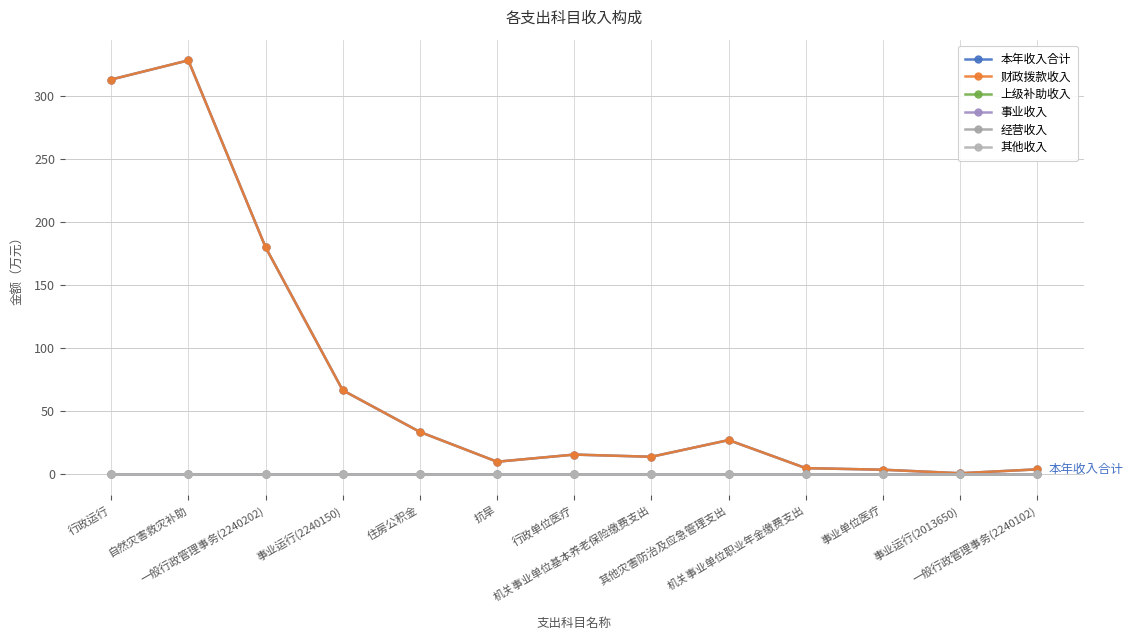

Reading left to right, extract all data points from this chart.

本年收入合计: 行政运行=313.2	自然灾害救灾补助=328.4	一般行政管理事务(2240202)=180.2	事业运行(2240150)=66.7	住房公积金=33.6	抗旱=10.0	行政单位医疗=15.7	机关事业单位基本养老保险缴费支出=13.9	其他灾害防治及应急管理支出=27.2	机关事业单位职业年金缴费支出=4.9	事业单位医疗=3.6	事业运行(2013650)=0.9	一般行政管理事务(2240102)=4.0
财政拨款收入: 行政运行=313.2	自然灾害救灾补助=328.4	一般行政管理事务(2240202)=180.2	事业运行(2240150)=66.7	住房公积金=33.6	抗旱=10.0	行政单位医疗=15.7	机关事业单位基本养老保险缴费支出=13.9	其他灾害防治及应急管理支出=27.2	机关事业单位职业年金缴费支出=4.9	事业单位医疗=3.6	事业运行(2013650)=0.9	一般行政管理事务(2240102)=4.0
上级补助收入: 行政运行=0.0	自然灾害救灾补助=0.0	一般行政管理事务(2240202)=0.0	事业运行(2240150)=0.0	住房公积金=0.0	抗旱=0.0	行政单位医疗=0.0	机关事业单位基本养老保险缴费支出=0.0	其他灾害防治及应急管理支出=0.0	机关事业单位职业年金缴费支出=0.0	事业单位医疗=0.0	事业运行(2013650)=0.0	一般行政管理事务(2240102)=0.0
事业收入: 行政运行=0.0	自然灾害救灾补助=0.0	一般行政管理事务(2240202)=0.0	事业运行(2240150)=0.0	住房公积金=0.0	抗旱=0.0	行政单位医疗=0.0	机关事业单位基本养老保险缴费支出=0.0	其他灾害防治及应急管理支出=0.0	机关事业单位职业年金缴费支出=0.0	事业单位医疗=0.0	事业运行(2013650)=0.0	一般行政管理事务(2240102)=0.0
经营收入: 行政运行=0.0	自然灾害救灾补助=0.0	一般行政管理事务(2240202)=0.0	事业运行(2240150)=0.0	住房公积金=0.0	抗旱=0.0	行政单位医疗=0.0	机关事业单位基本养老保险缴费支出=0.0	其他灾害防治及应急管理支出=0.0	机关事业单位职业年金缴费支出=0.0	事业单位医疗=0.0	事业运行(2013650)=0.0	一般行政管理事务(2240102)=0.0
其他收入: 行政运行=0.0	自然灾害救灾补助=0.0	一般行政管理事务(2240202)=0.0	事业运行(2240150)=0.0	住房公积金=0.0	抗旱=0.0	行政单位医疗=0.0	机关事业单位基本养老保险缴费支出=0.0	其他灾害防治及应急管理支出=0.0	机关事业单位职业年金缴费支出=0.0	事业单位医疗=0.0	事业运行(2013650)=0.0	一般行政管理事务(2240102)=0.0